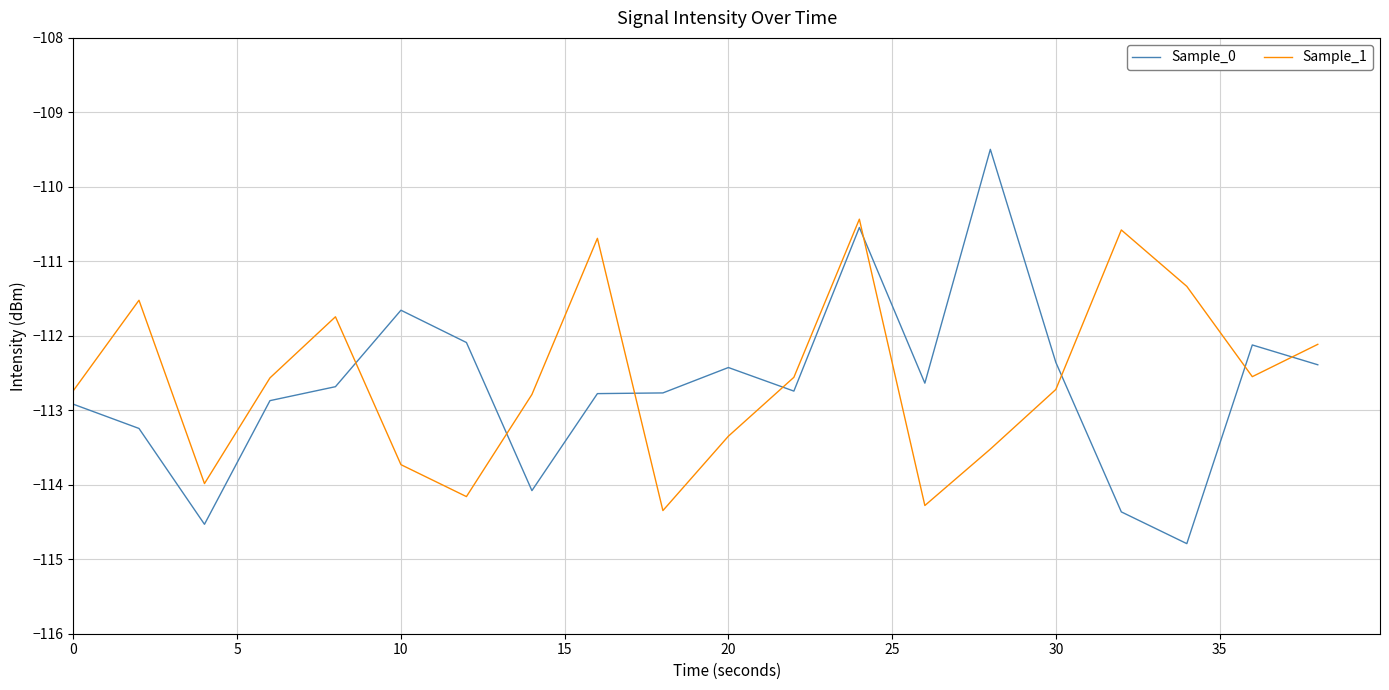

What is the minimum value for Sample_1?

-114.3